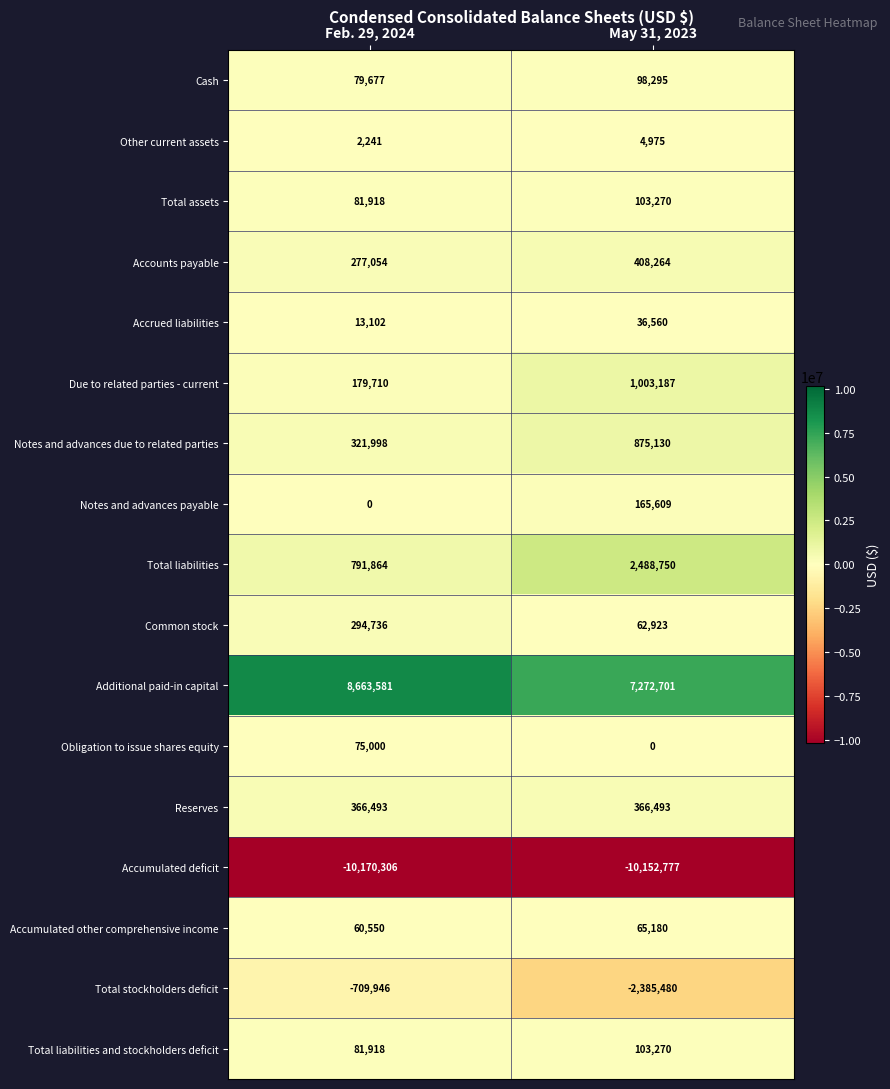

How many data points in Accrued liabilities are less than 36560?

1